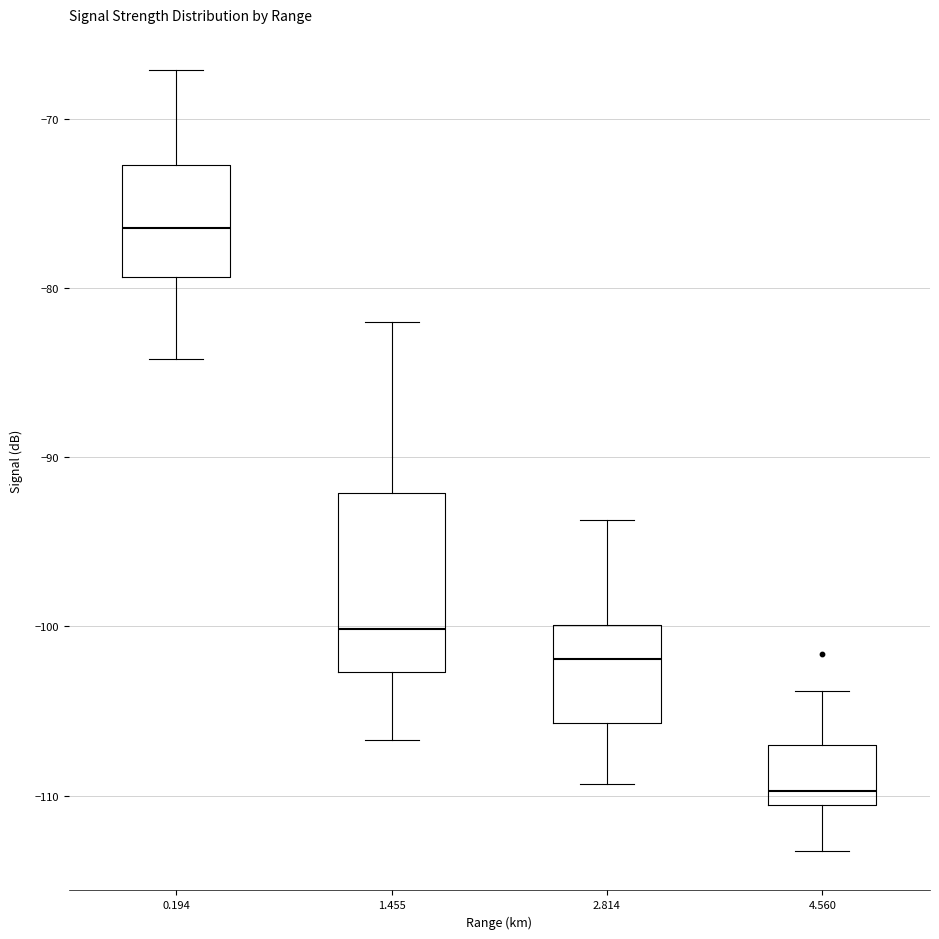

Reading left to right, transcribe this box plot: for each box, give where its median line is, the range the box spans, and where its two whiskers end, as read against the y-axis. The values are not printed on the chart, so give them approximately, as read against the axis.

0.194: median -76, box -79 to -73, whiskers -84 to -67
1.455: median -100, box -103 to -92, whiskers -107 to -82
2.814: median -102, box -106 to -100, whiskers -109 to -94
4.560: median -110, box -111 to -107, whiskers -113 to -104